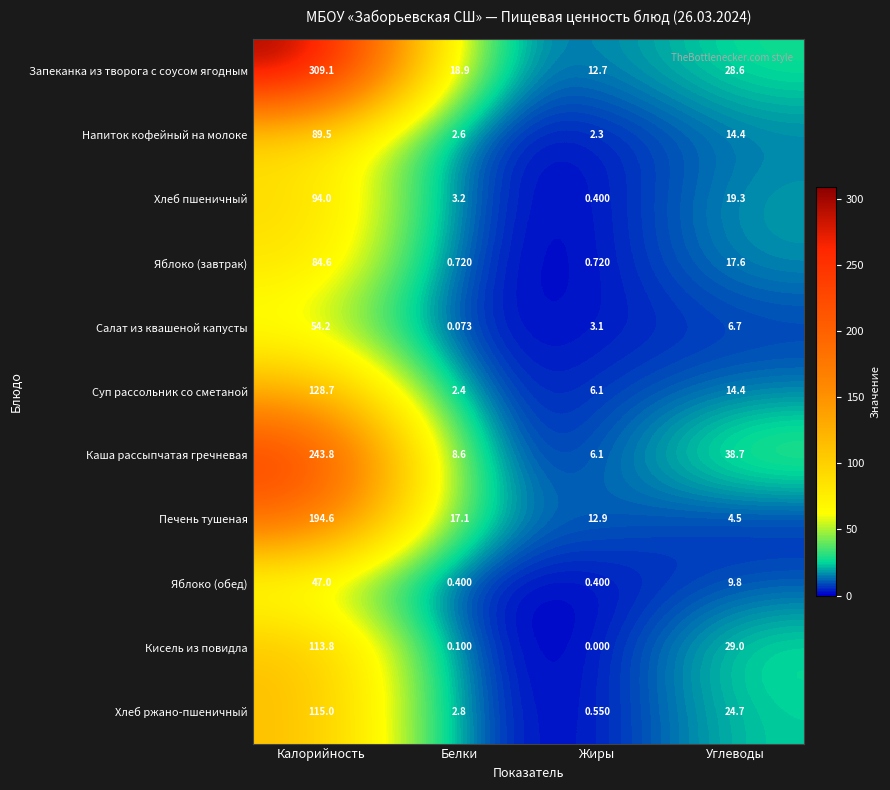

Which series changed the most between Белки and Жиры?

Запеканка из творога с соусом ягодным